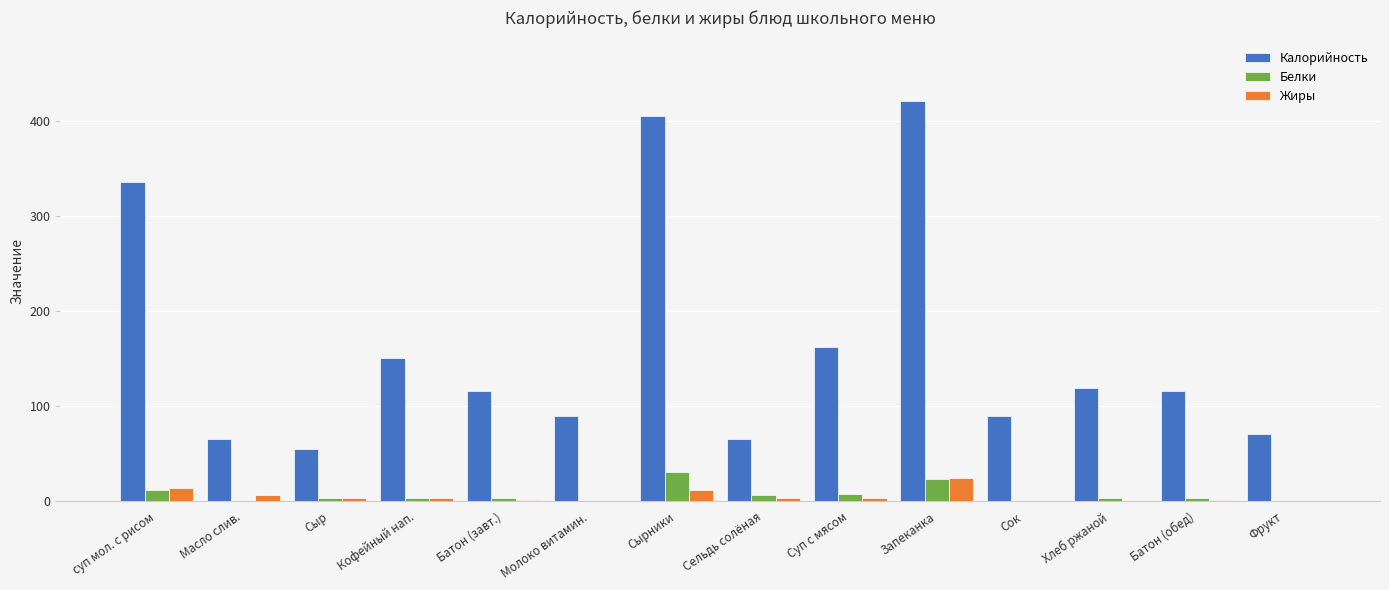

Which category has the highest value in the Калорийность series?

Запеканка